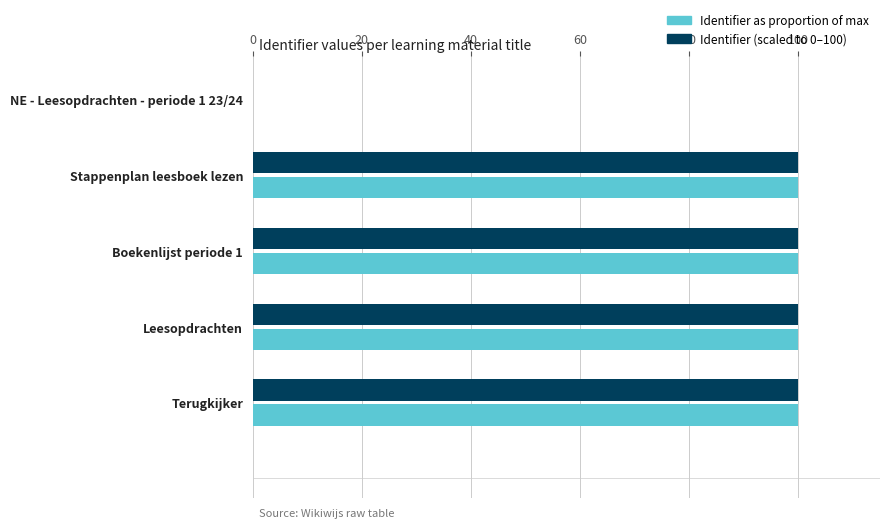

What is the greatest value displayed?

100.0